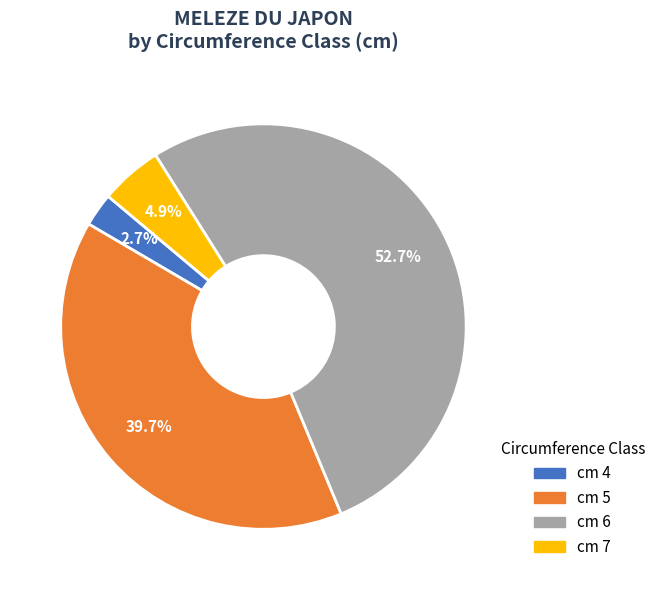

Is there a majority slice in this chart?

Yes